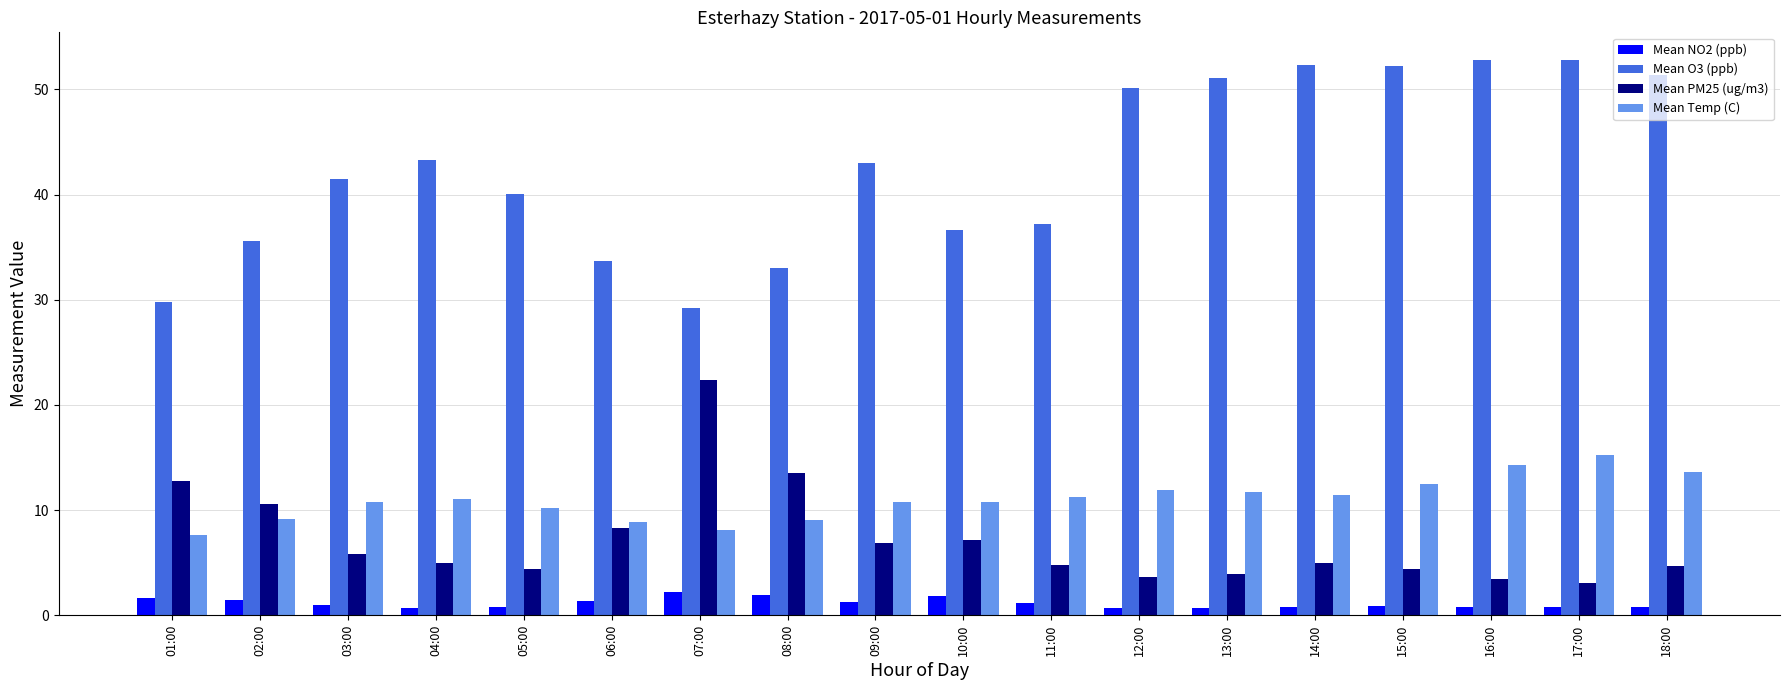

The Mean O3 (ppb) series shows 50.9 at 01:00. True or false?

False